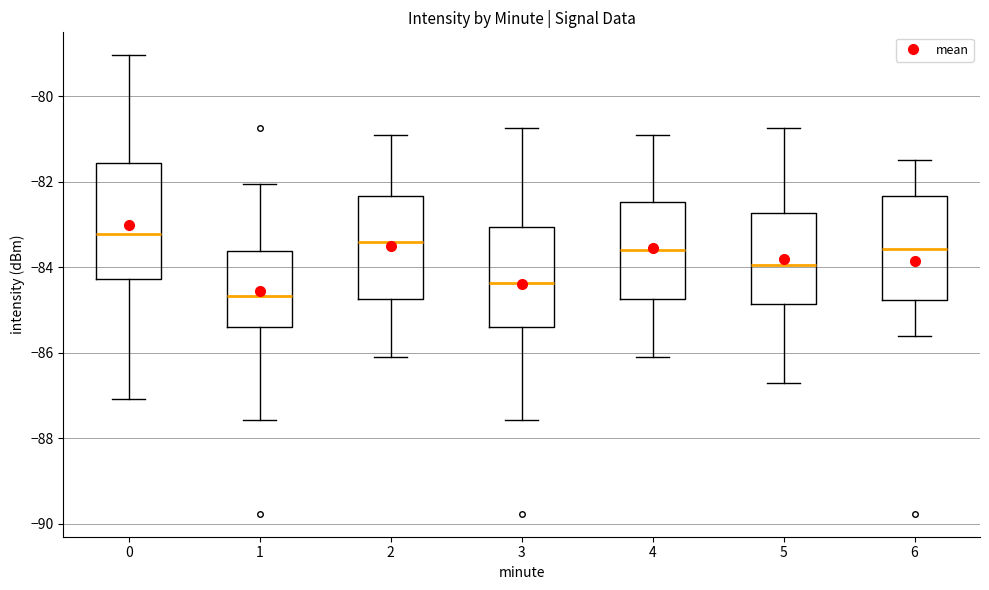

Comparing the boxes themselves (not the whiskers), which one is the tallest?

0